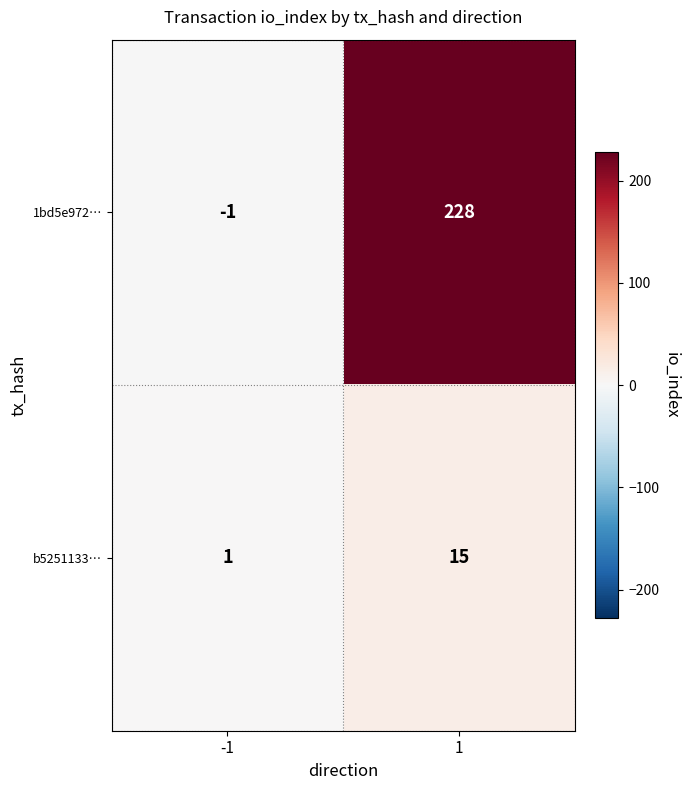

Which series has the largest total across all categories?

1bd5e972…